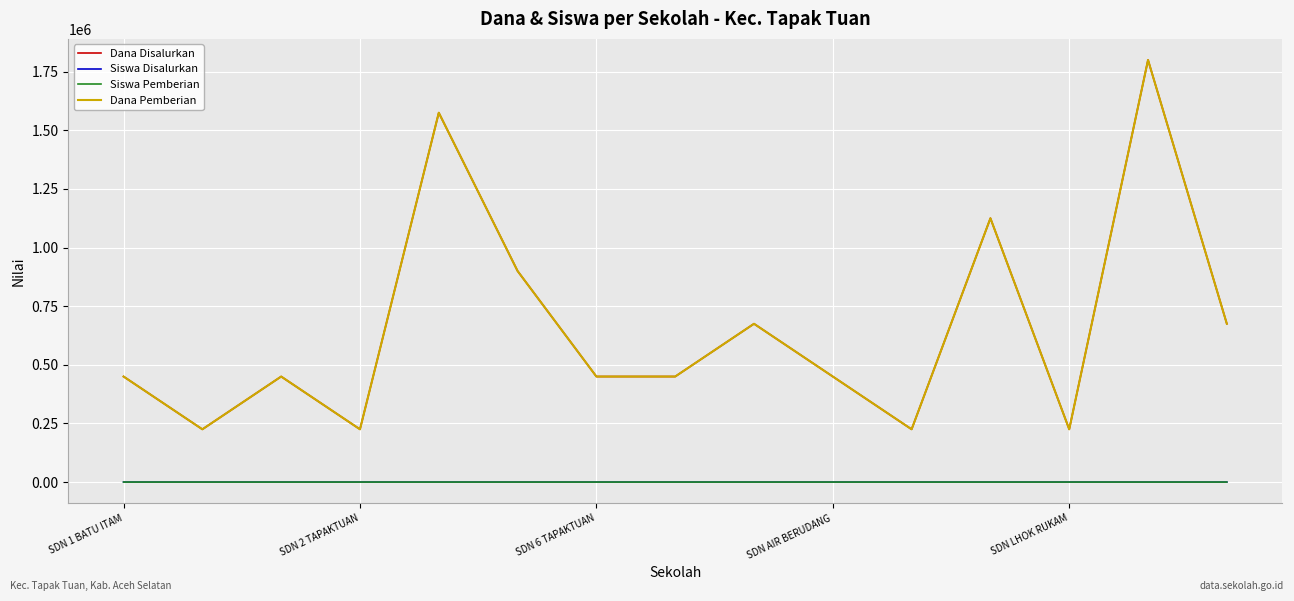

How many interior local valleys does the Siswa Pemberian series have?

4